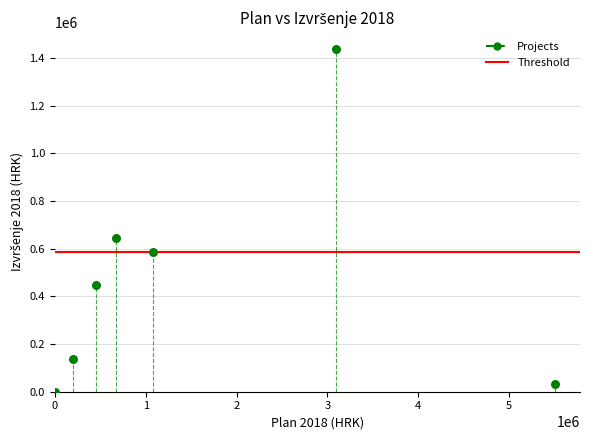

What is the average X value?

1571979.0